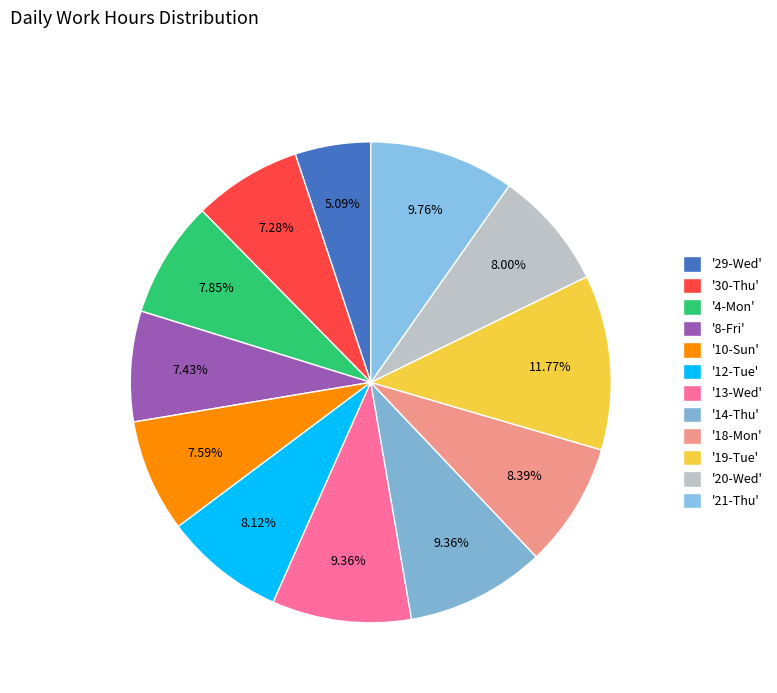

Count the number of slices in the pie.

12